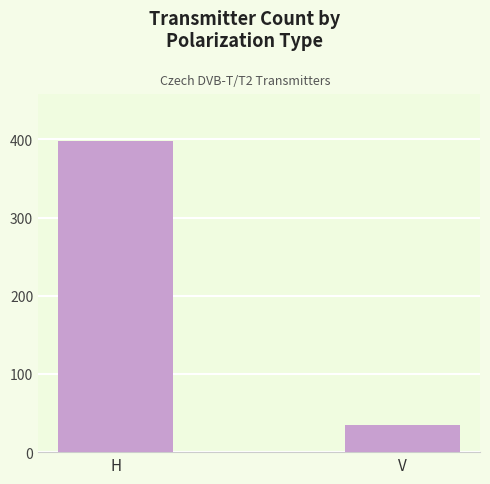

What is the difference between the values at H and V?

363